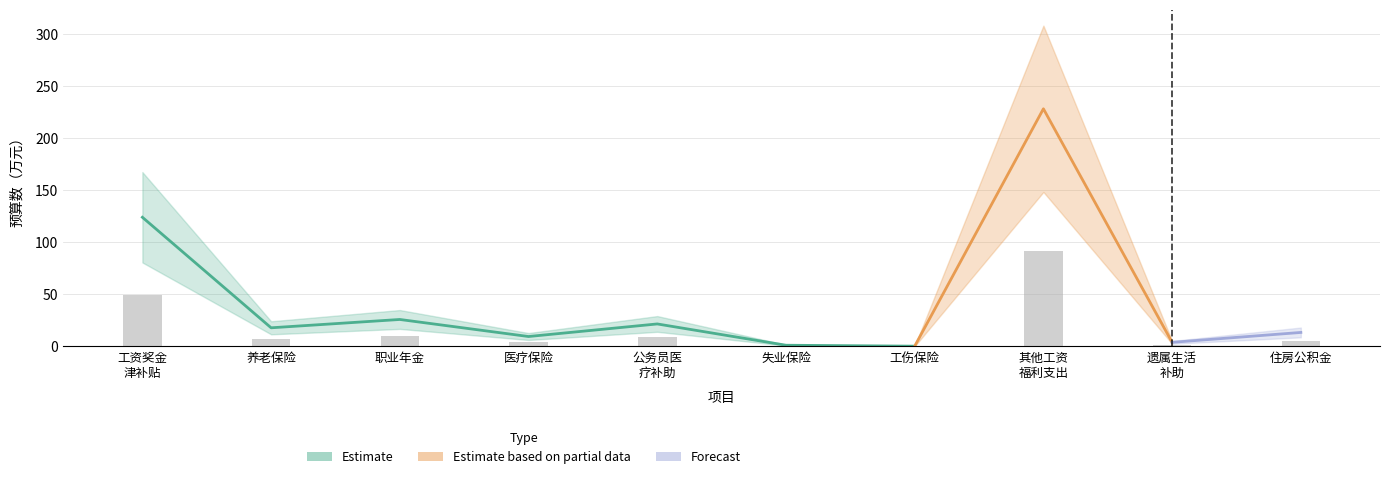

What is the approximate value of 医疗保险 at 其他工资福利支出?

9.5